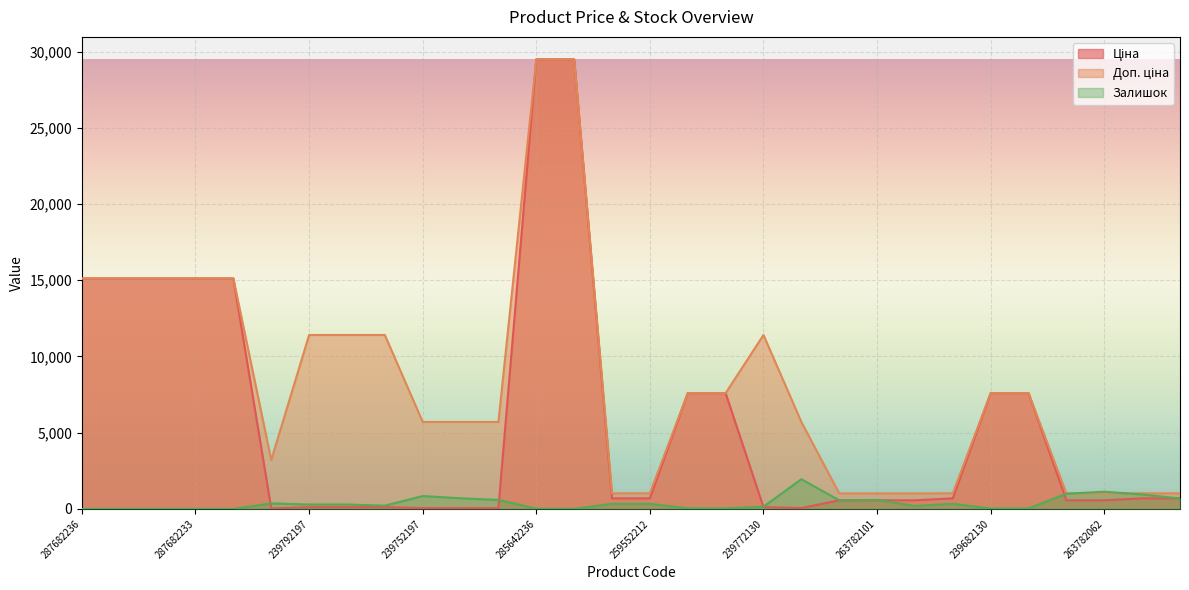

What are all the series names shown in the legend?

Ціна, Доп. ціна, Залишок